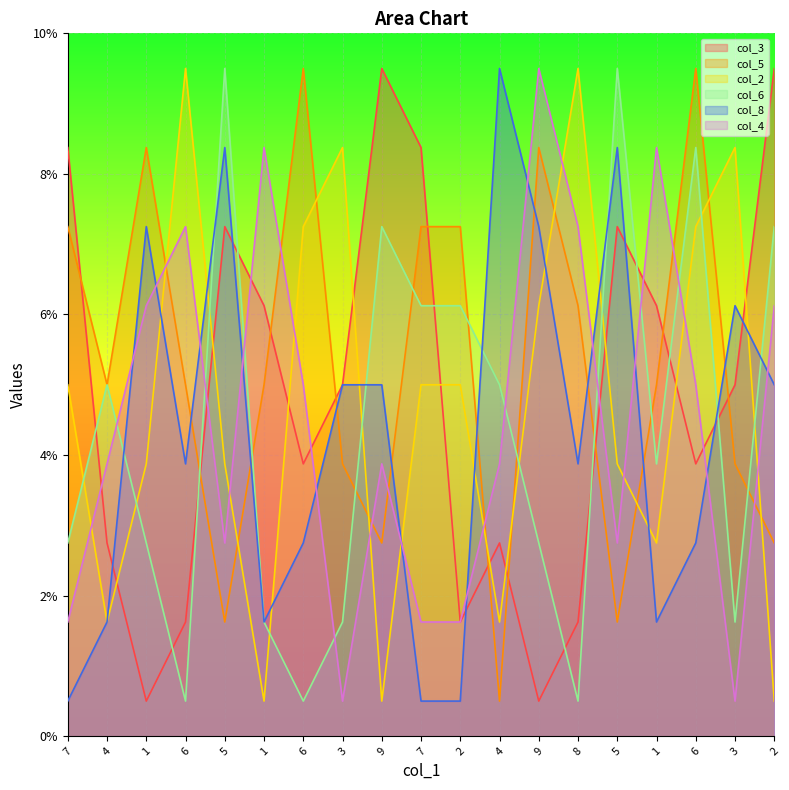

What is the difference between the col_2 values at 1 and 7?

4.5